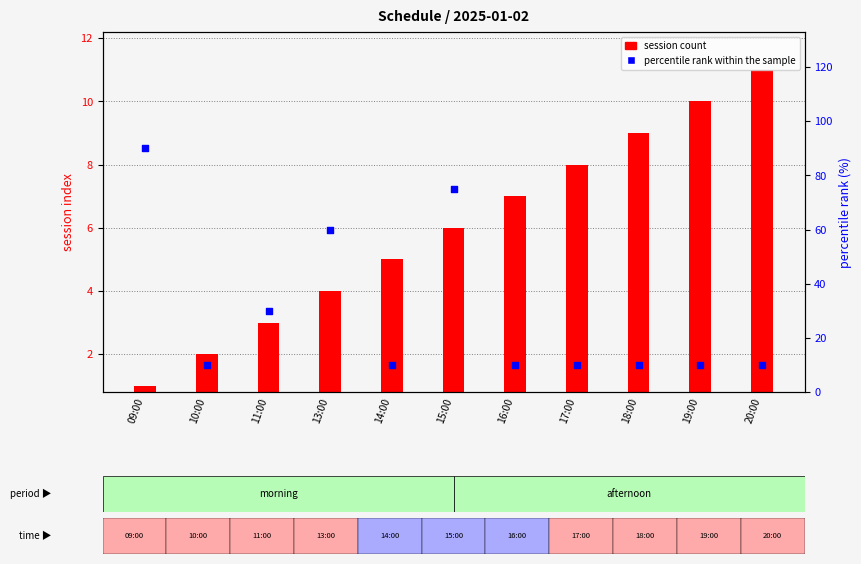

What is the ratio of the value at 15:00 to the value at 10:00?

7.5